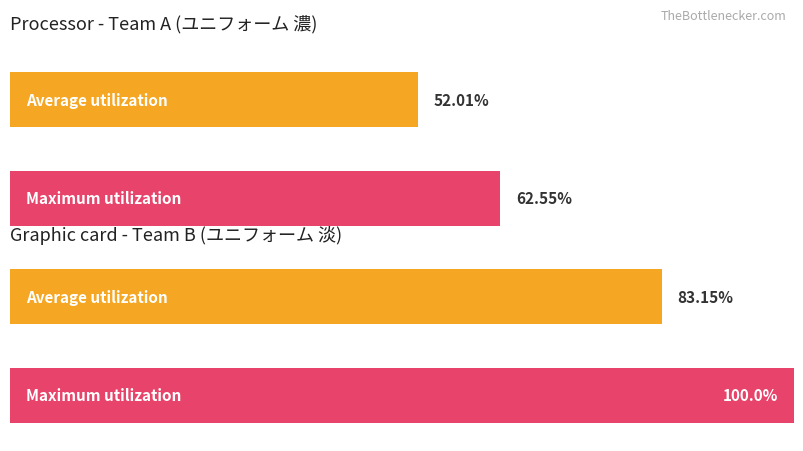

The value of Average utilization at 5 is 5. True or false?

False